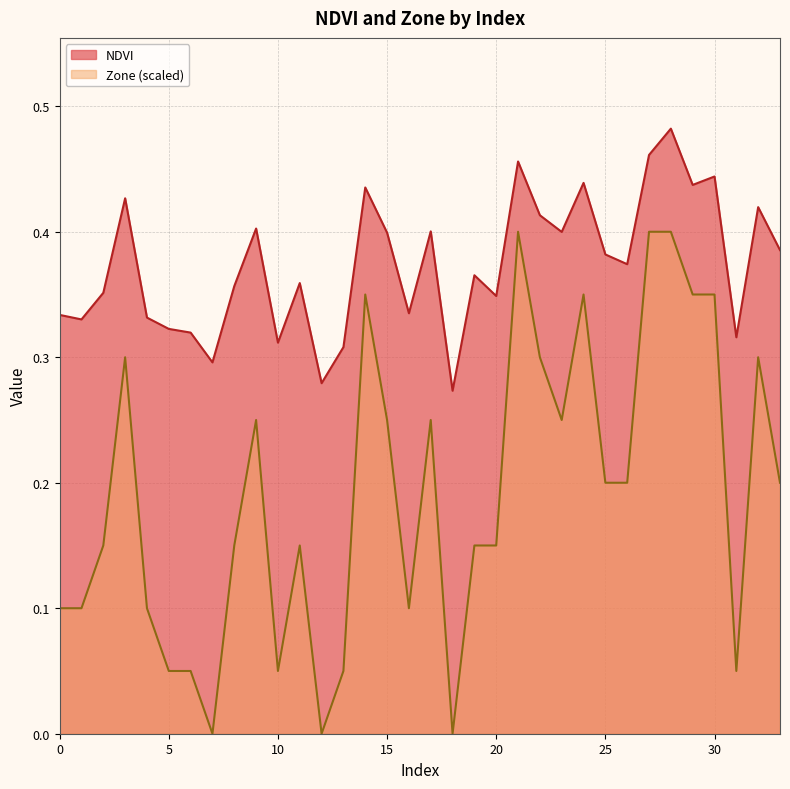

Reading left to right, what are all the values shown in this chart?

NDVI: 0.3	0.3	0.4	0.4	0.3	0.3	0.3	0.3	0.4	0.4	0.3	0.4	0.3	0.3	0.4	0.4	0.3	0.4	0.3	0.4	0.3	0.5	0.4	0.4	0.4	0.4	0.4	0.5	0.5	0.4	0.4	0.3	0.4	0.4
Zone: 0.1	0.1	0.1	0.3	0.1	0.1	0.1	0.0	0.1	0.2	0.1	0.1	0.0	0.1	0.3	0.2	0.1	0.2	0.0	0.1	0.1	0.4	0.3	0.2	0.3	0.2	0.2	0.4	0.4	0.3	0.3	0.1	0.3	0.2